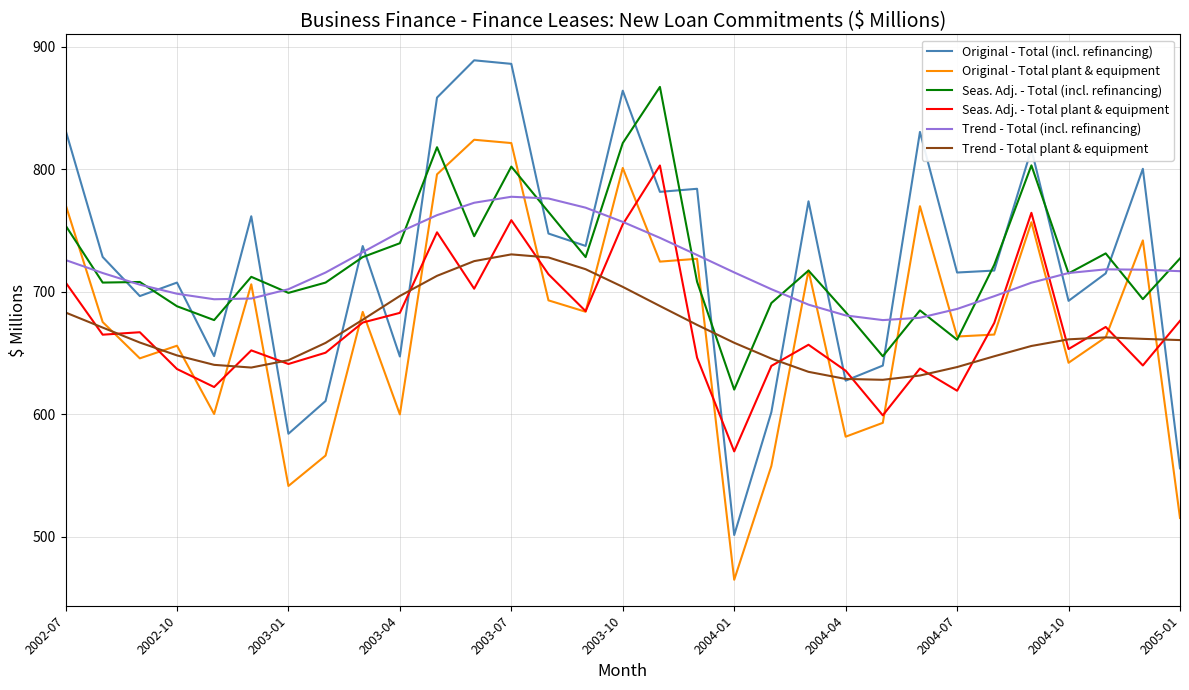

What is the highest value of the Original - Total (incl. refinancing) series?

888.8